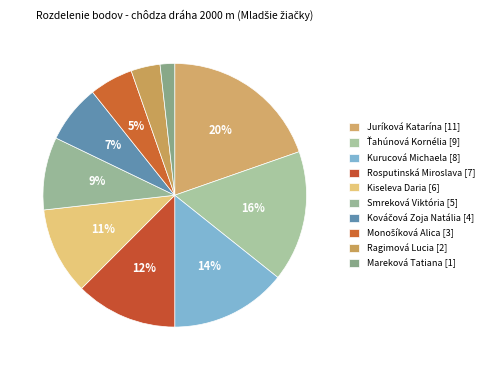

Is there a majority slice in this chart?

No